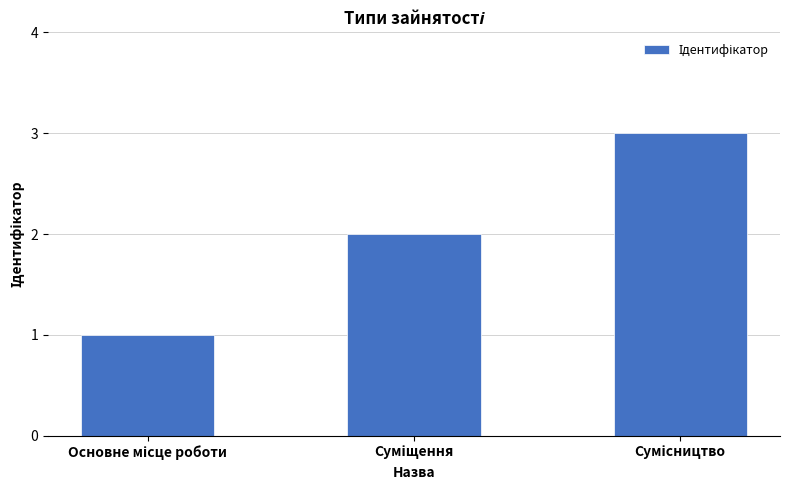

Reading left to right, what are all the values shown in this chart?

1	2	3